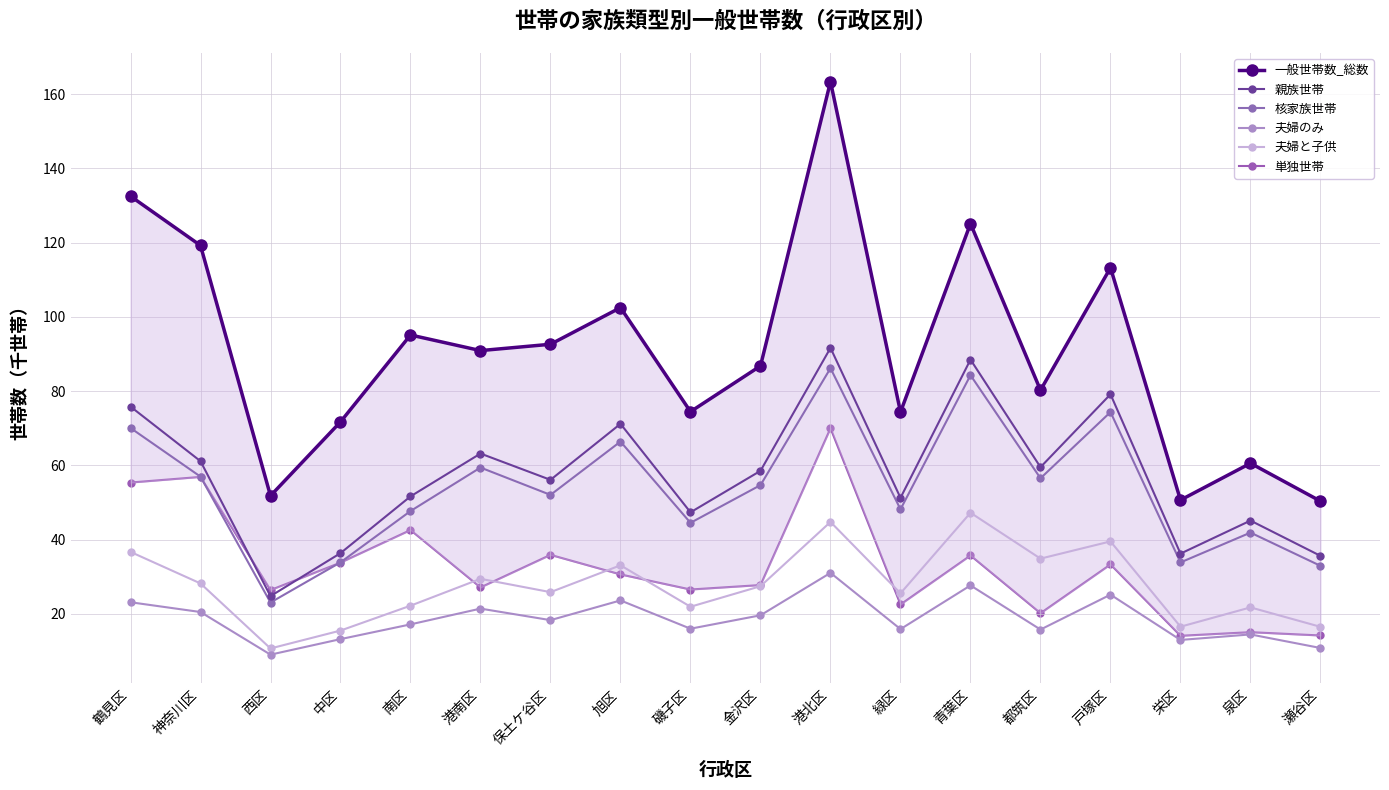

Reading left to right, list all the values displayed in this chart.

一般世帯数_総数: 鶴見区=132.5	神奈川区=119.2	西区=51.8	中区=71.7	南区=95.1	港南区=90.9	保土ケ谷区=92.6	旭区=102.5	磯子区=74.5	金沢区=86.8	港北区=163.4	緑区=74.4	青葉区=125.1	都筑区=80.3	戸塚区=113.2	栄区=50.7	泉区=60.6	瀬谷区=50.4
親族世帯: 鶴見区=75.8	神奈川区=61.1	西区=24.8	中区=36.4	南区=51.6	港南区=63.2	保土ケ谷区=56.1	旭区=71.2	磯子区=47.4	金沢区=58.5	港北区=91.7	緑区=51.3	青葉区=88.5	都筑区=59.5	戸塚区=79.2	栄区=36.2	泉区=45.1	瀬谷区=35.6
核家族世帯: 鶴見区=70.1	神奈川区=57.0	西区=23.1	中区=33.9	南区=47.7	港南区=59.4	保土ケ谷区=52.0	旭区=66.4	磯子区=44.5	金沢区=54.7	港北区=86.2	緑区=48.2	青葉区=84.3	都筑区=56.5	戸塚区=74.4	栄区=33.9	泉区=41.9	瀬谷区=32.9
夫婦のみ: 鶴見区=23.1	神奈川区=20.5	西区=9.0	中区=13.2	南区=17.2	港南区=21.4	保土ケ谷区=18.3	旭区=23.6	磯子区=16.0	金沢区=19.6	港北区=31.0	緑区=15.9	青葉区=27.7	都筑区=15.8	戸塚区=25.2	栄区=13.0	泉区=14.5	瀬谷区=10.8
夫婦と子供: 鶴見区=36.7	神奈川区=28.2	西区=10.7	中区=15.5	南区=22.2	港南区=29.4	保土ケ谷区=25.8	旭区=33.1	磯子区=21.9	金沢区=27.4	港北区=44.8	緑区=25.5	青葉区=47.2	都筑区=34.9	戸塚区=39.5	栄区=16.5	泉区=21.7	瀬谷区=16.5
単独世帯: 鶴見区=55.4	神奈川区=56.9	西区=26.4	中区=33.8	南区=42.6	港南区=27.1	保土ケ谷区=35.9	旭区=30.6	磯子区=26.6	金沢区=27.8	港北区=70.0	緑区=22.5	青葉区=35.7	都筑区=20.2	戸塚区=33.3	栄区=14.1	泉区=15.1	瀬谷区=14.2